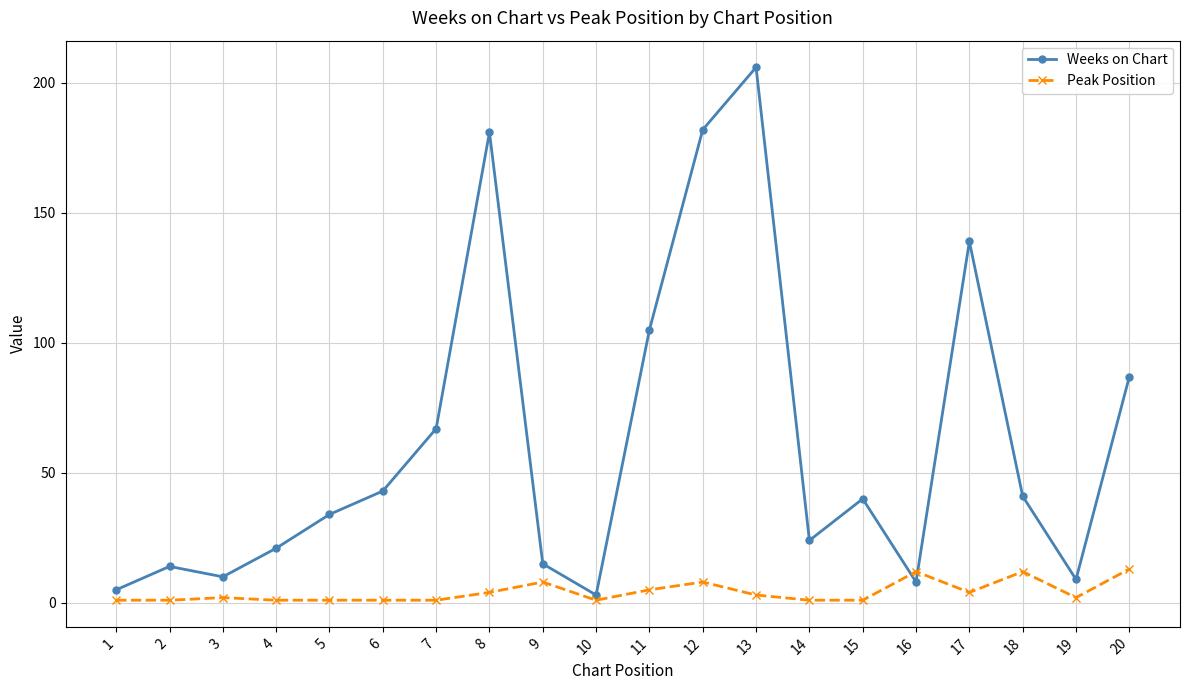

At which category does the chart reach its peak across all series?

13